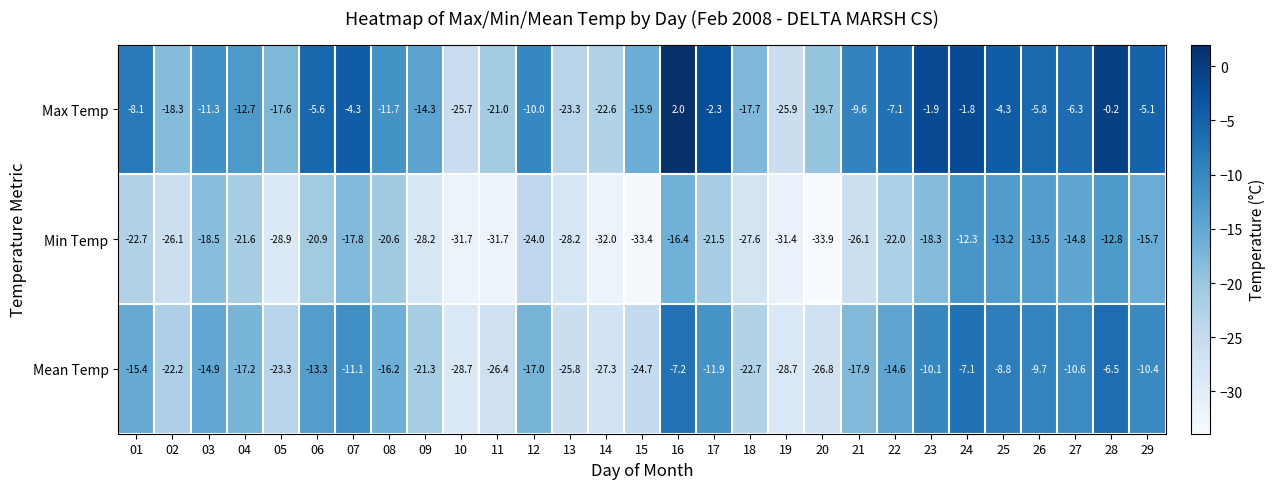

What is the difference between the maximum and minimum values in the Min Temp series?

21.6